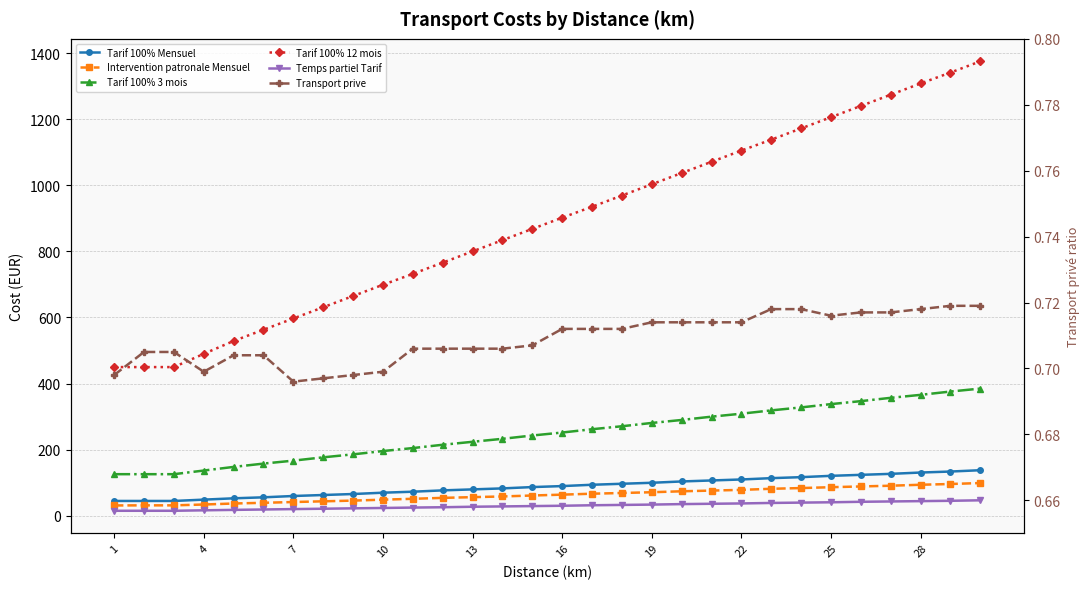

Does the chart have visible grid lines?

Yes